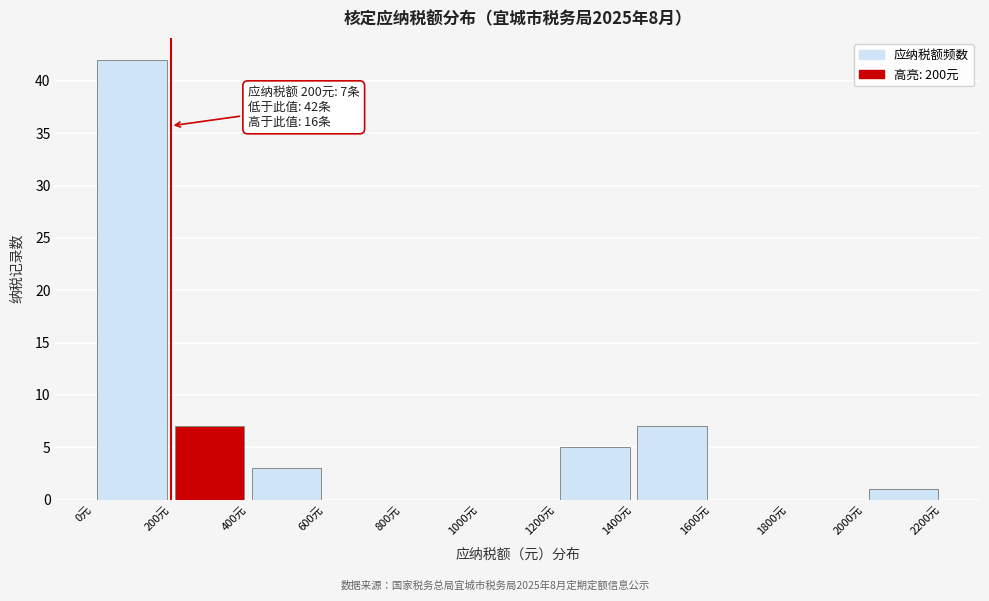

Over which range of the x-axis is the bar tallest?

0 to 200